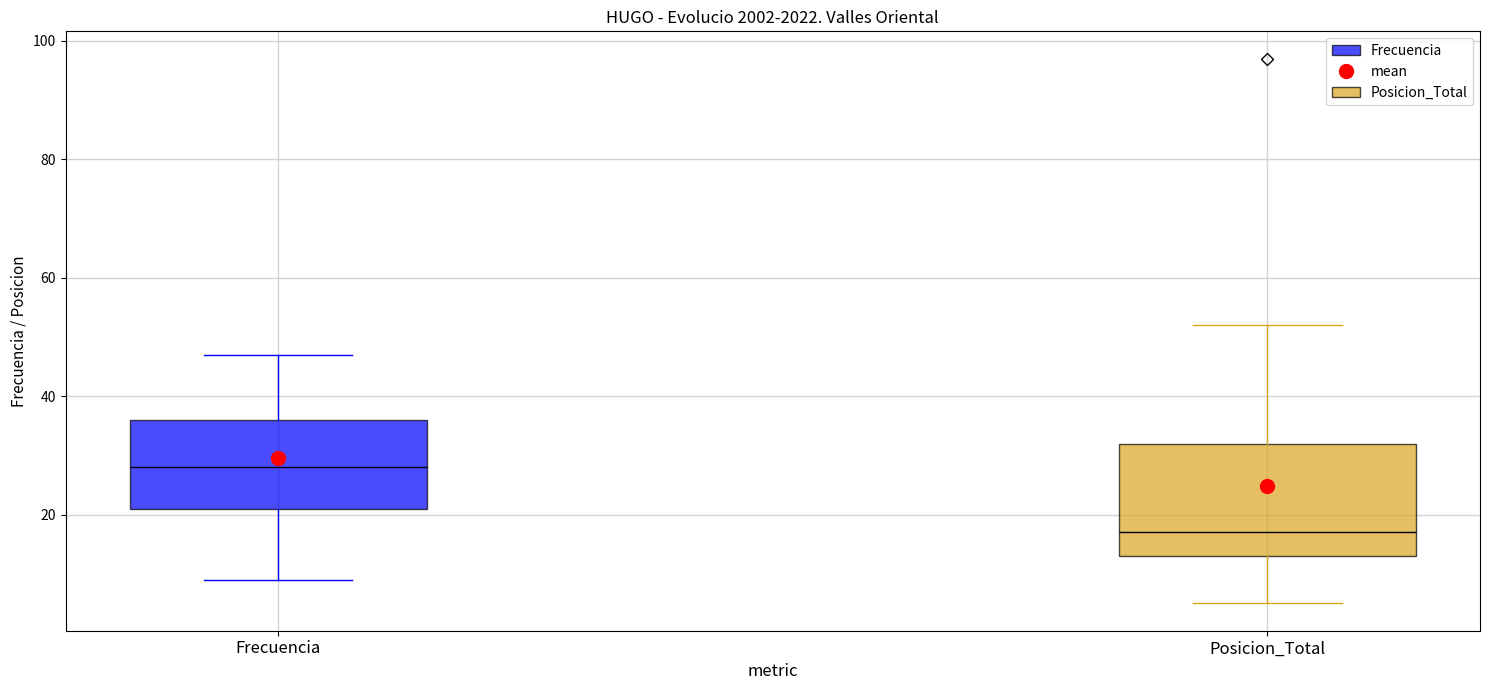

Comparing the boxes themselves (not the whiskers), which one is the tallest?

Posicion_Total